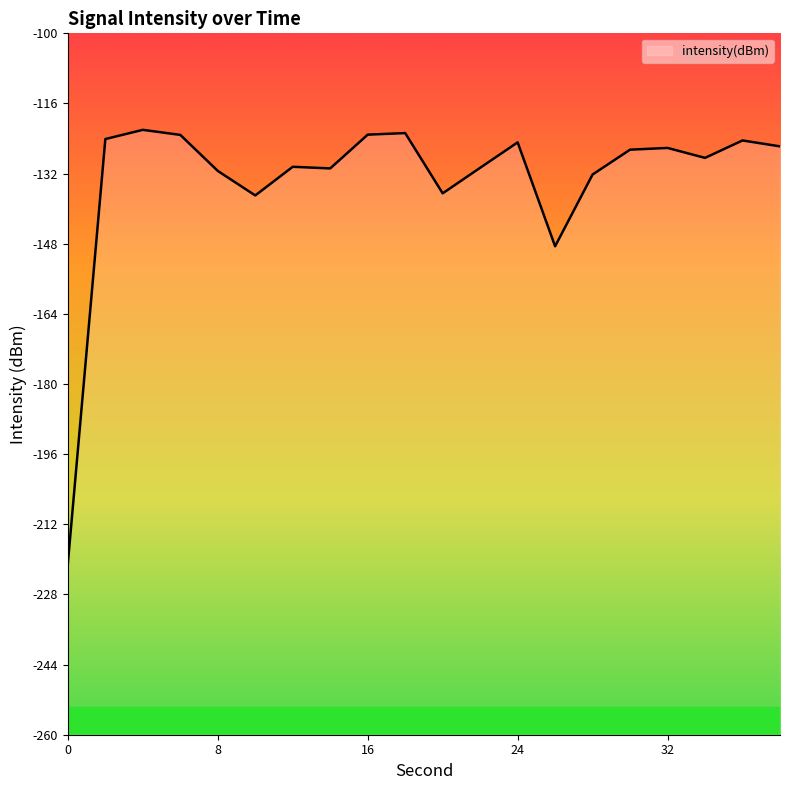

Rank the categories by value from lowest to highest.

0, 26, 10, 20, 28, 8, 14, 22, 12, 34, 30, 32, 38, 24, 36, 2, 6, 16, 18, 4